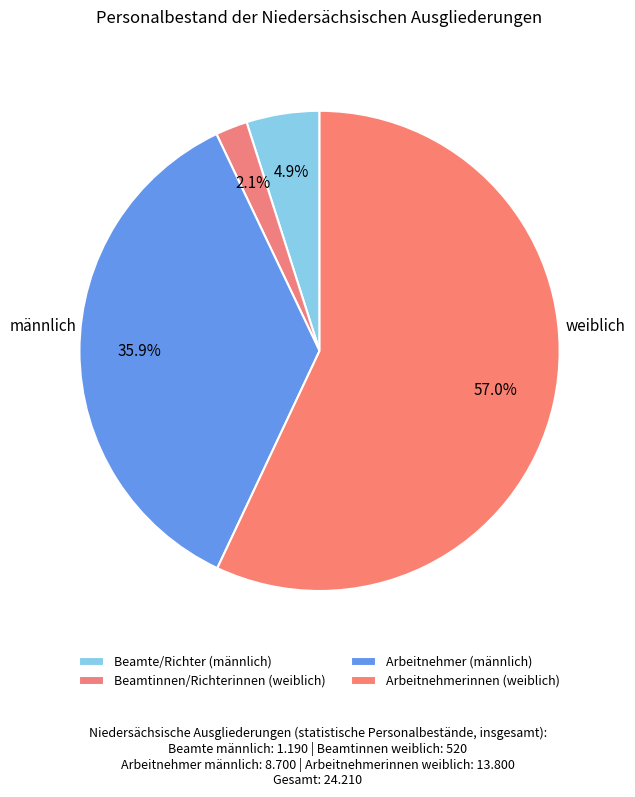

Which slice represents more than half of the pie?

Arbeitnehmerinnen/Arbeitnehmer (weiblich)